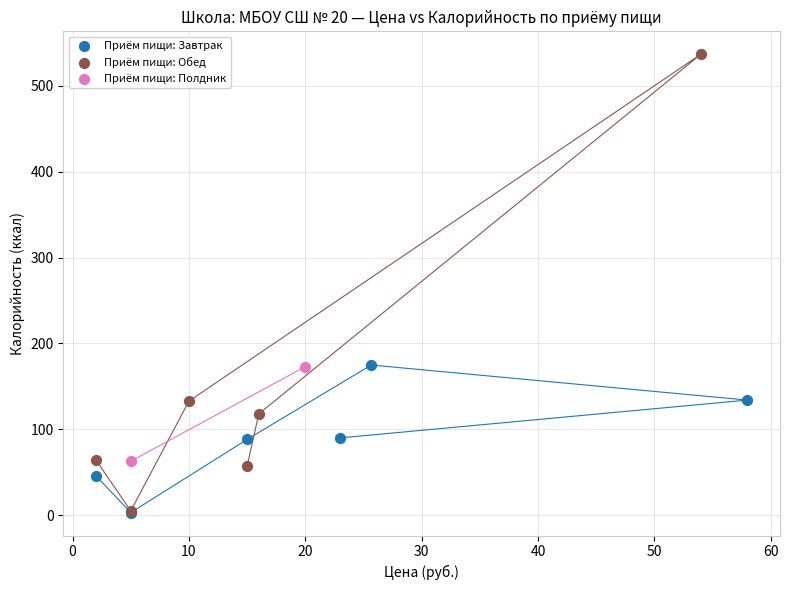

What are all the series names shown in the legend?

Приём пищи: Завтрак, Приём пищи: Обед, Приём пищи: Полдник